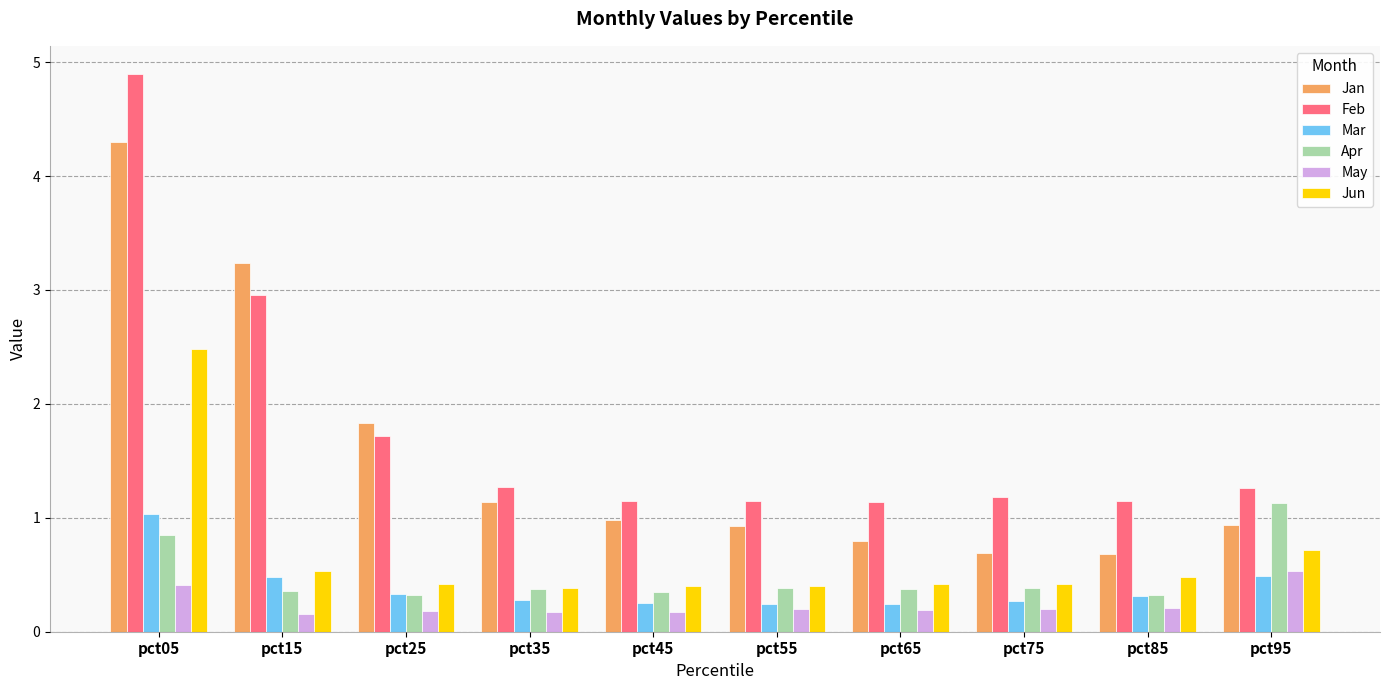

Does the chart contain any negative values?

No